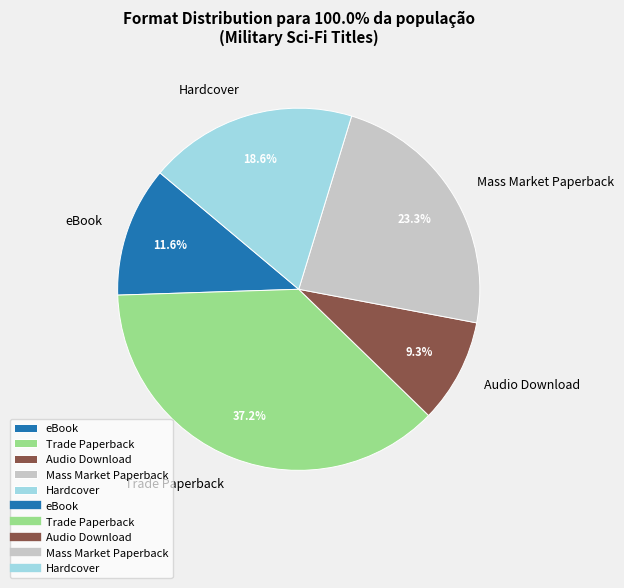

What percentage is the Hardcover slice, to the nearest percent?

19%